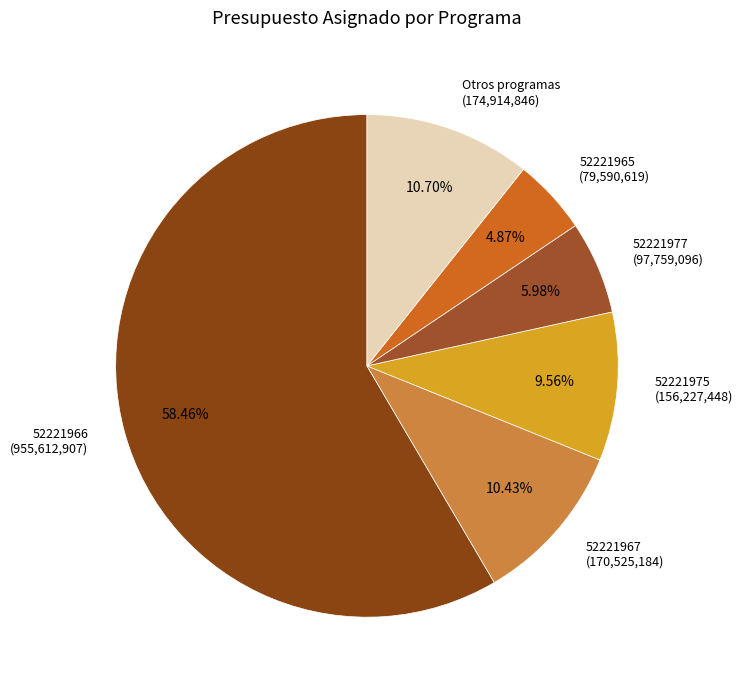

How many segments does this pie chart have?

6